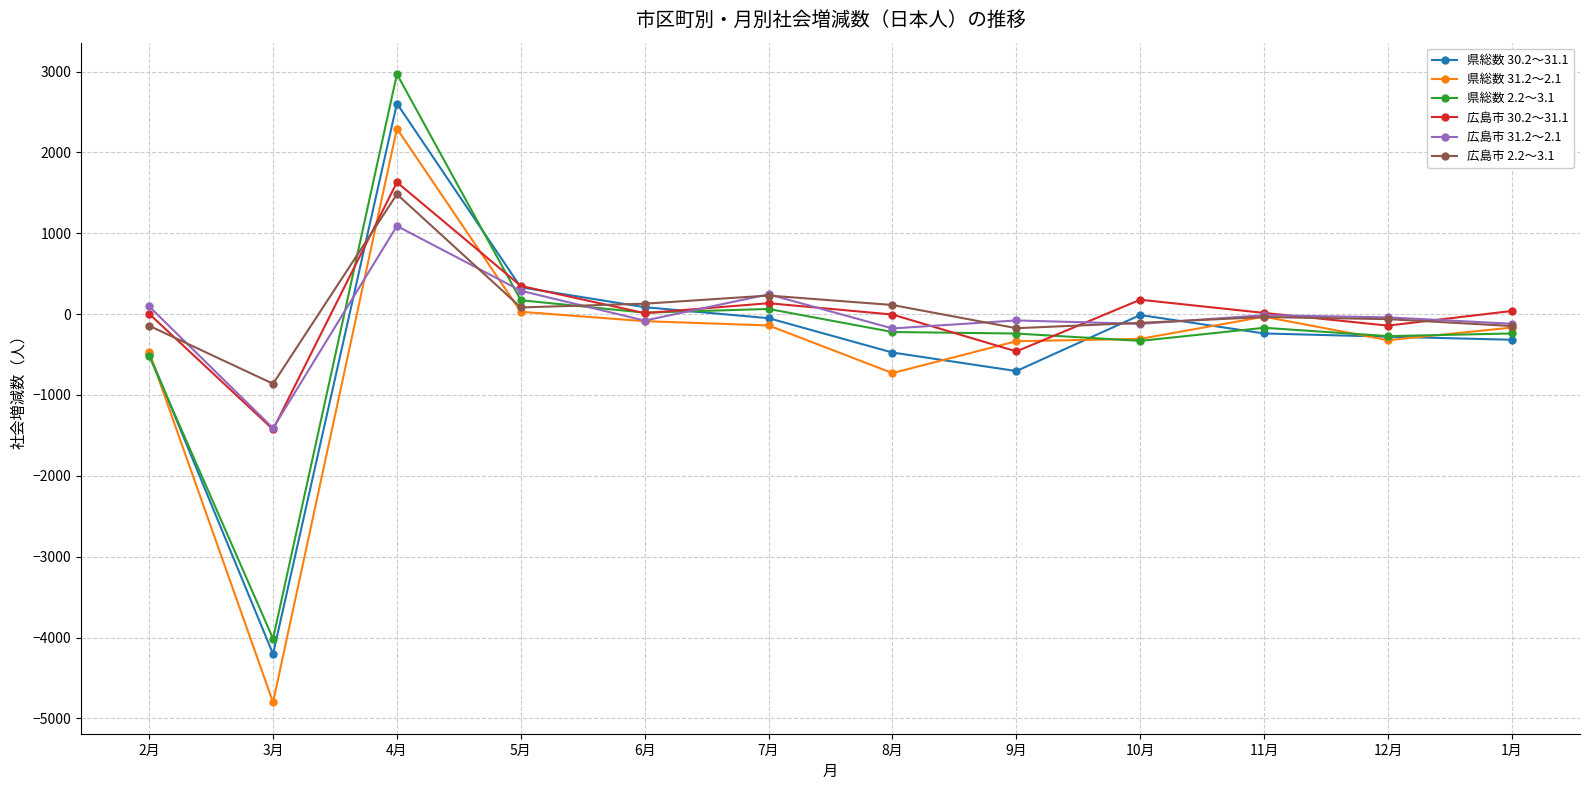

What are all the series names shown in the legend?

県総数 30.2～31.1, 県総数 31.2～2.1, 県総数 2.2～3.1, 広島市 30.2～31.1, 広島市 31.2～2.1, 広島市 2.2～3.1